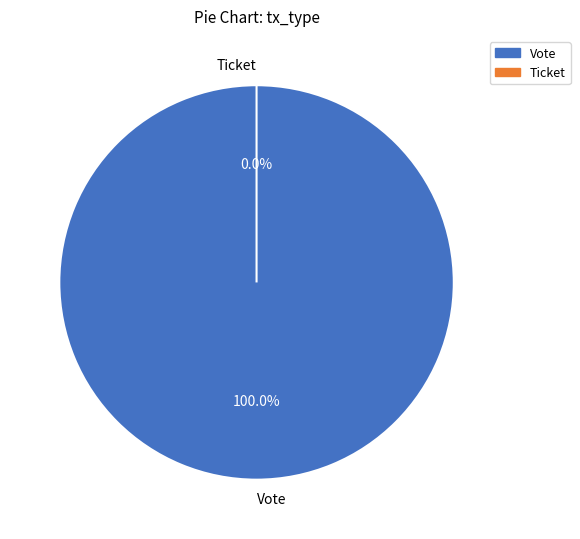

To the nearest percent, what is the combined percentage of Ticket and Vote?

100%